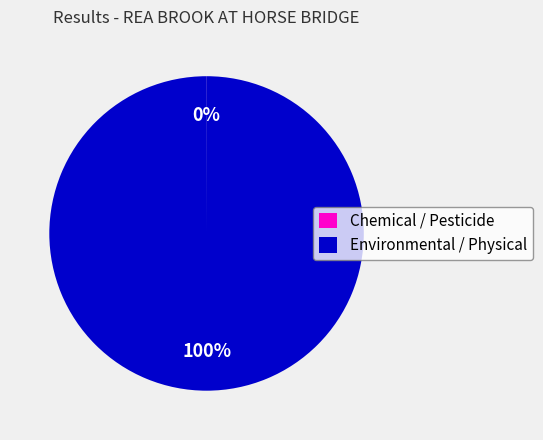

Is it true that Environmental / Physical is 92% of the pie?

False